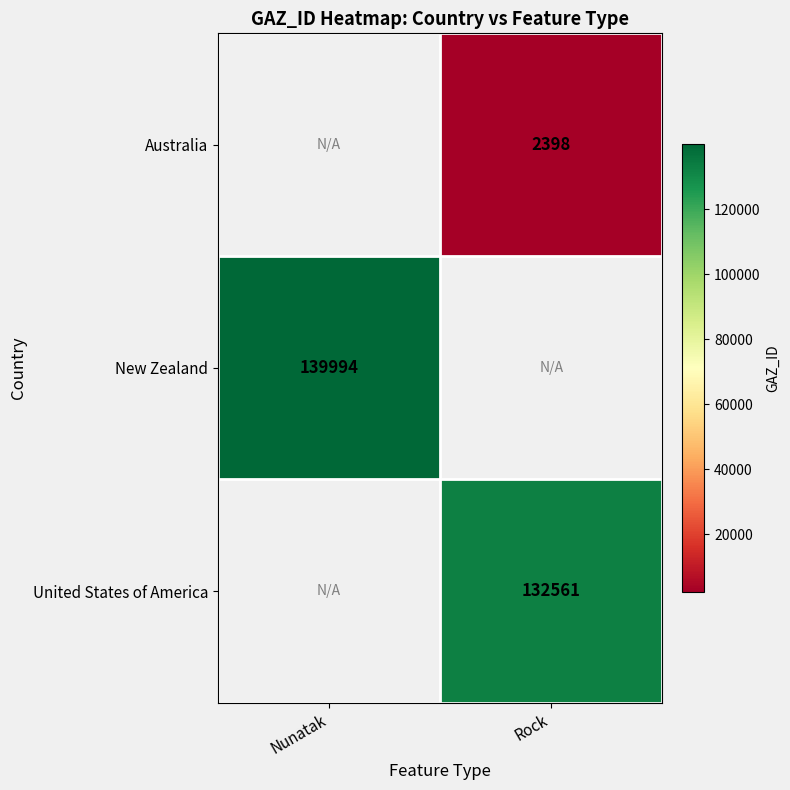

The value of Australia at Rock is 1032. True or false?

False